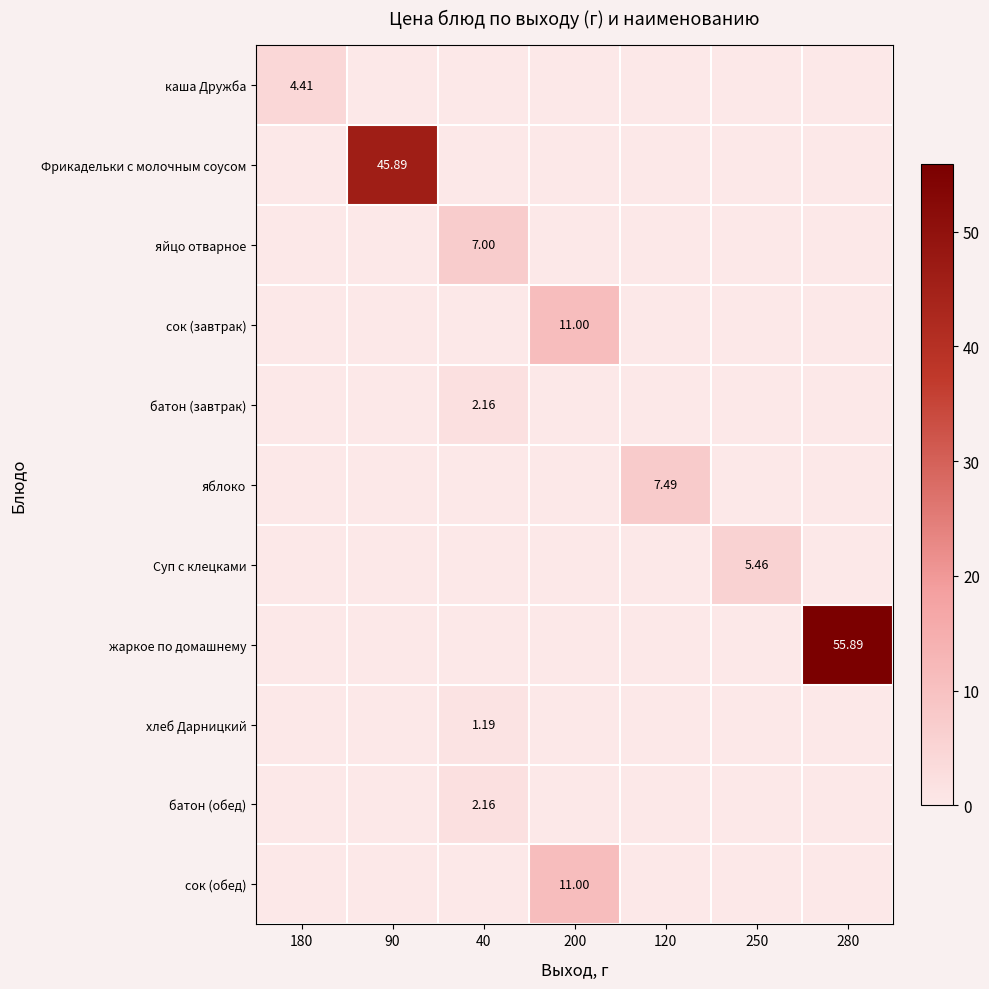

The value of батон (обед) at 180 is 0.0. True or false?

True